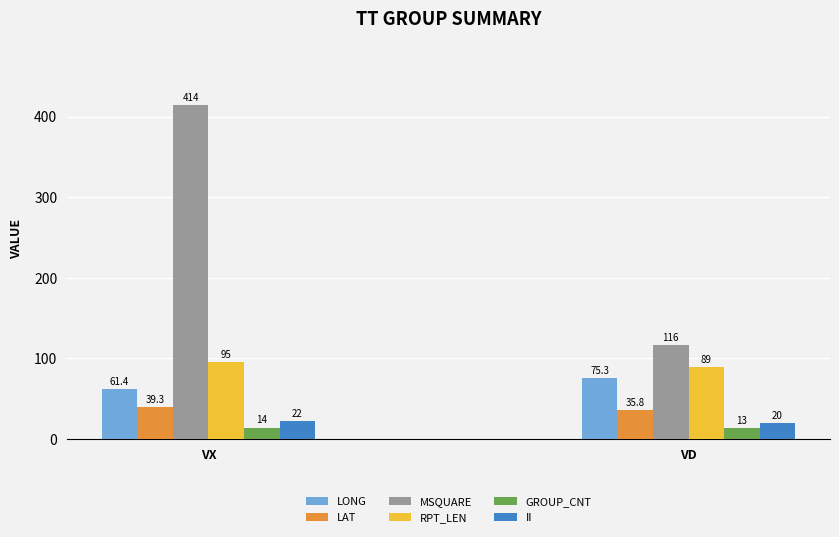

What is the difference between the II values at VD and VX?

2.0